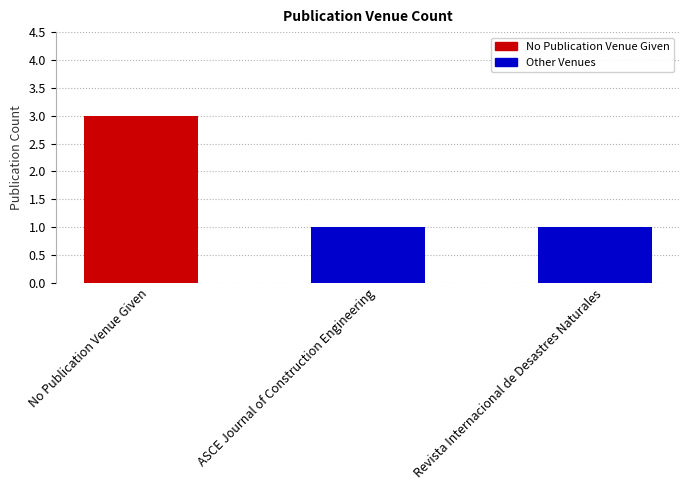

Count the number of categories in the chart.

3